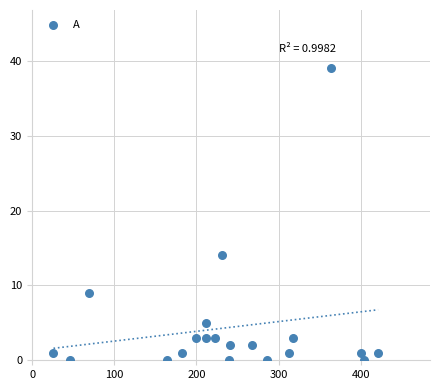

What is the range of Y values (max minus min)?

39